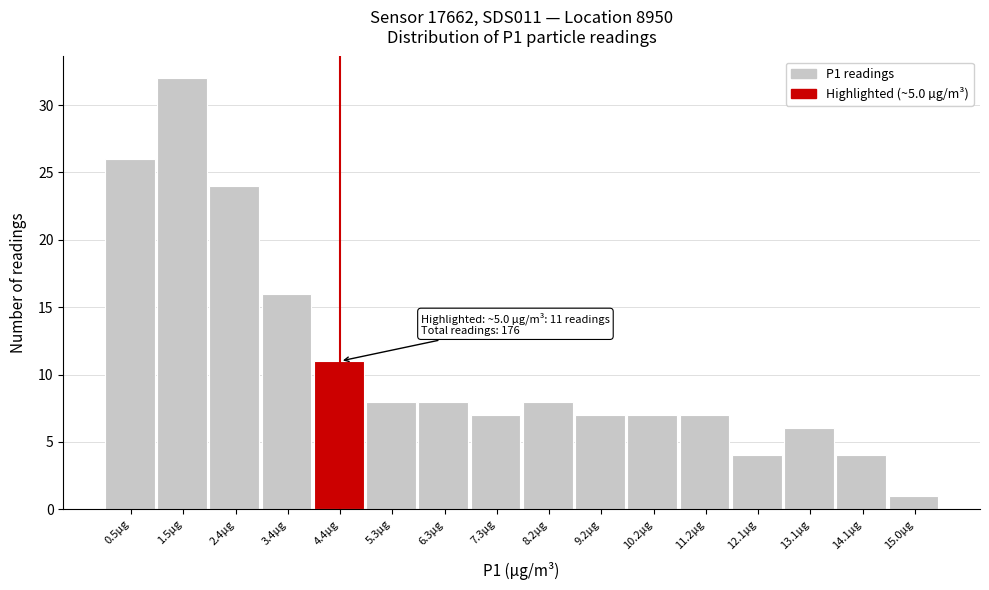

Reading left to right, list all the values displayed in this chart.

26	32	24	16	11	8	8	7	8	7	7	7	4	6	4	1